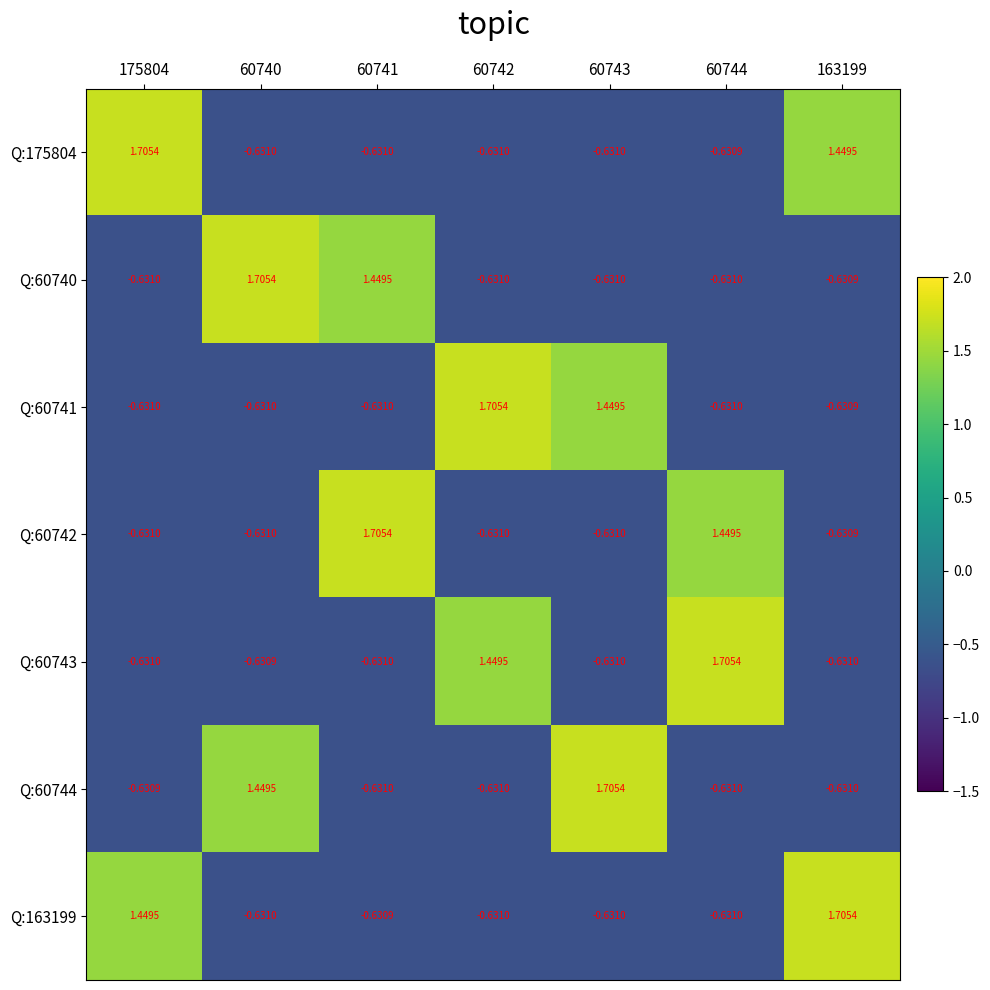

Is the value of Q:60740 at 60743 greater than the value of Q:60743 at 60740?

No